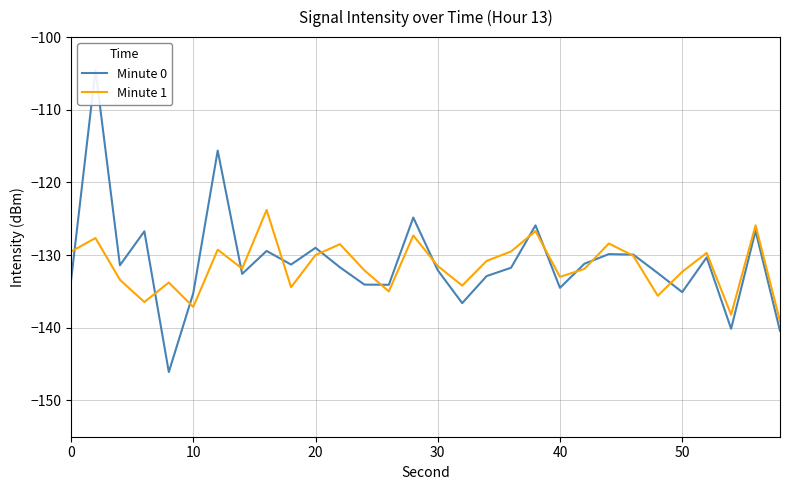

What is the minimum value for Minute 1?

-139.1